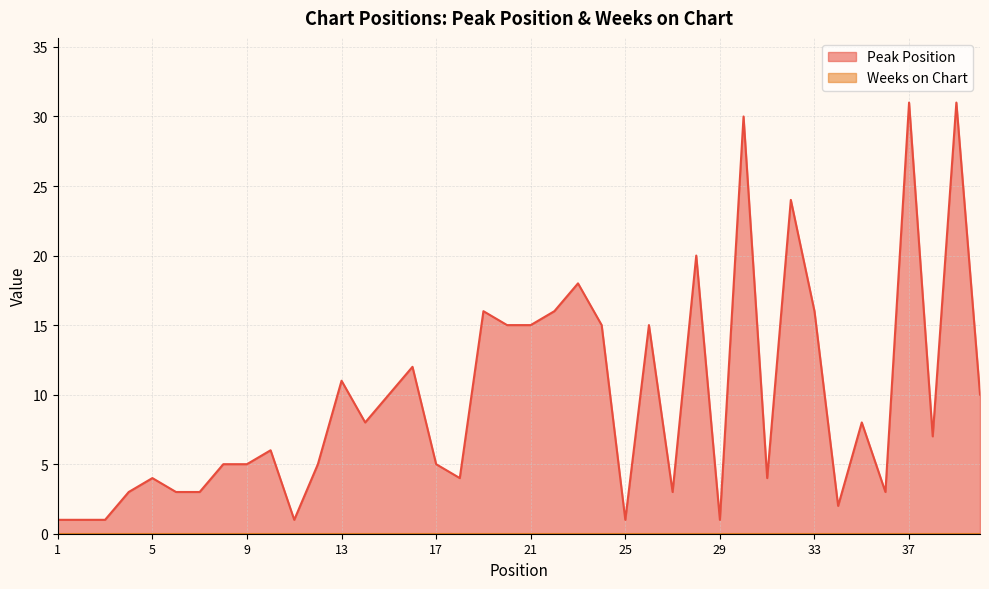

The value at 34 is 1. True or false?

False